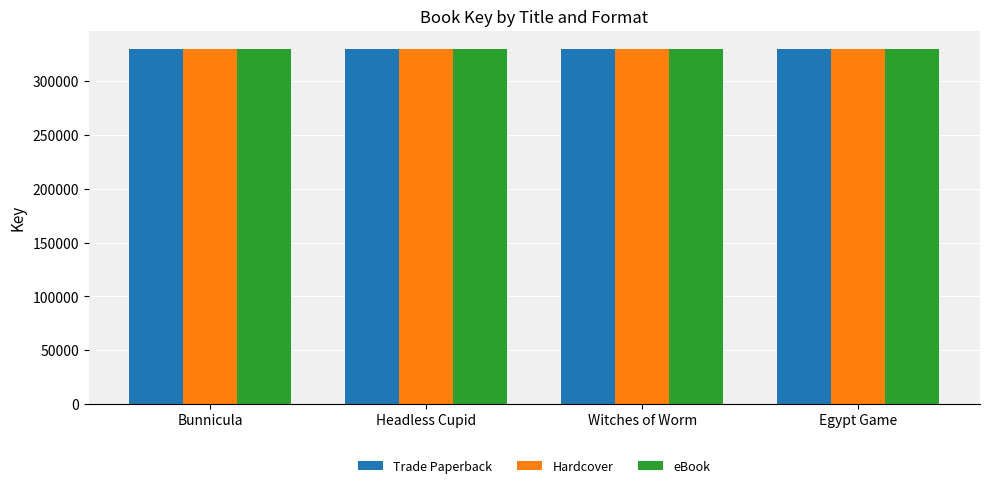

What is the minimum value for eBook?

329944